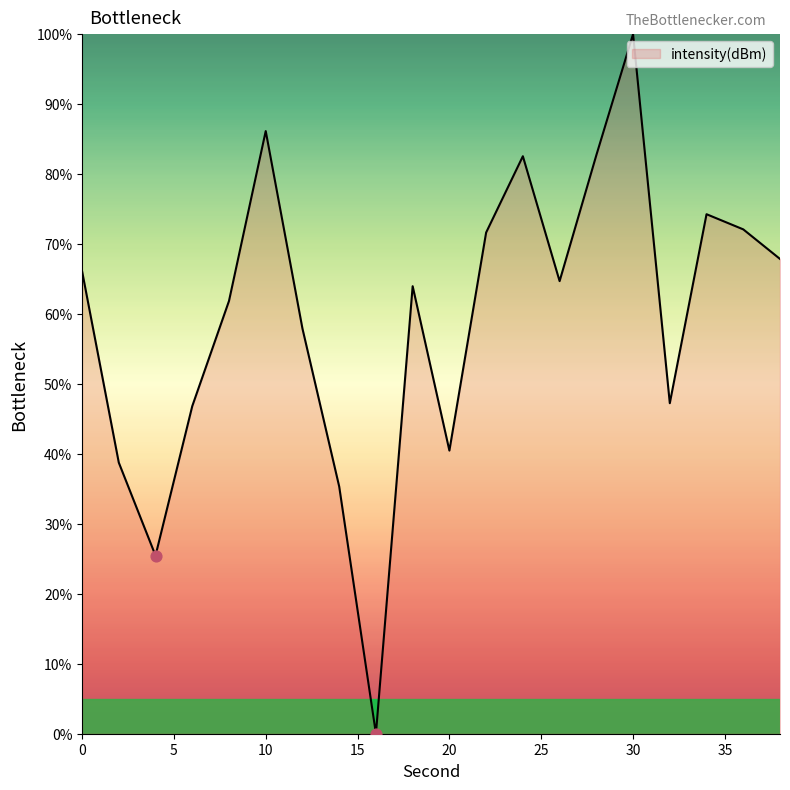

What is the maximum value shown in the chart?

100.0